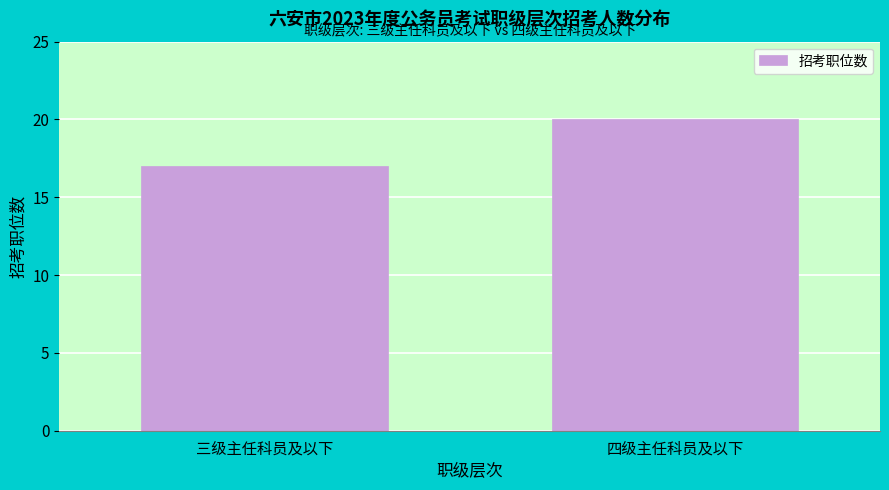

Reading left to right, extract all data points from this chart.

17	20